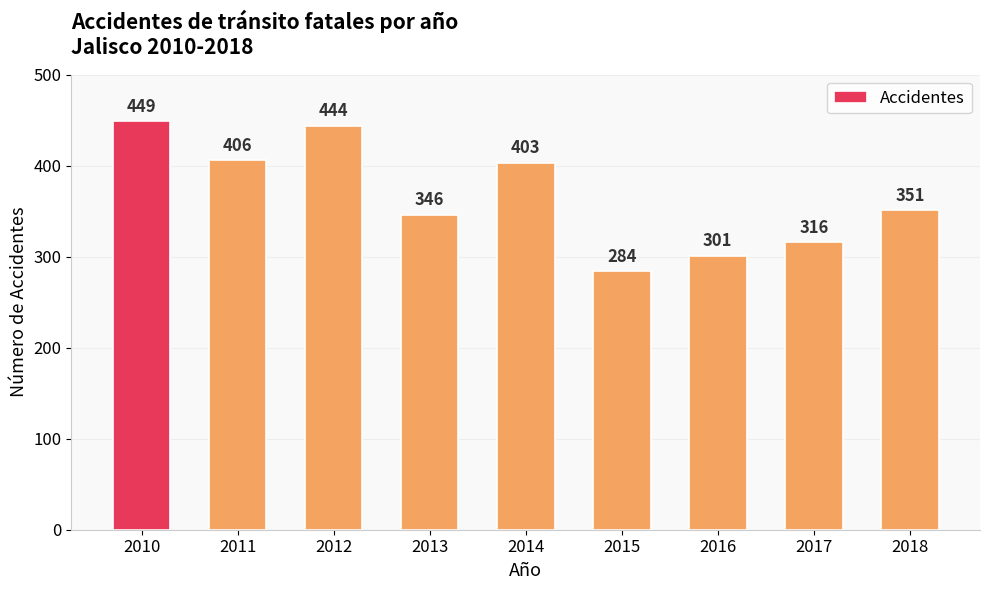

What is the ratio of the value at 2012 to the value at 2013?

1.3